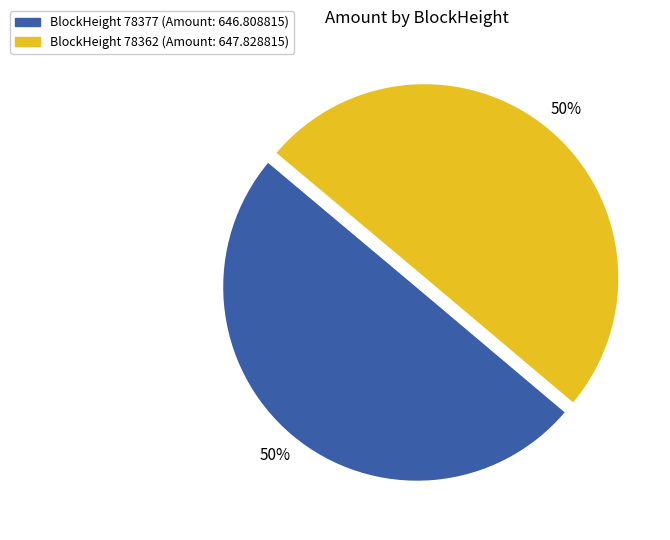

To the nearest percent, what is the average slice percentage?

50%